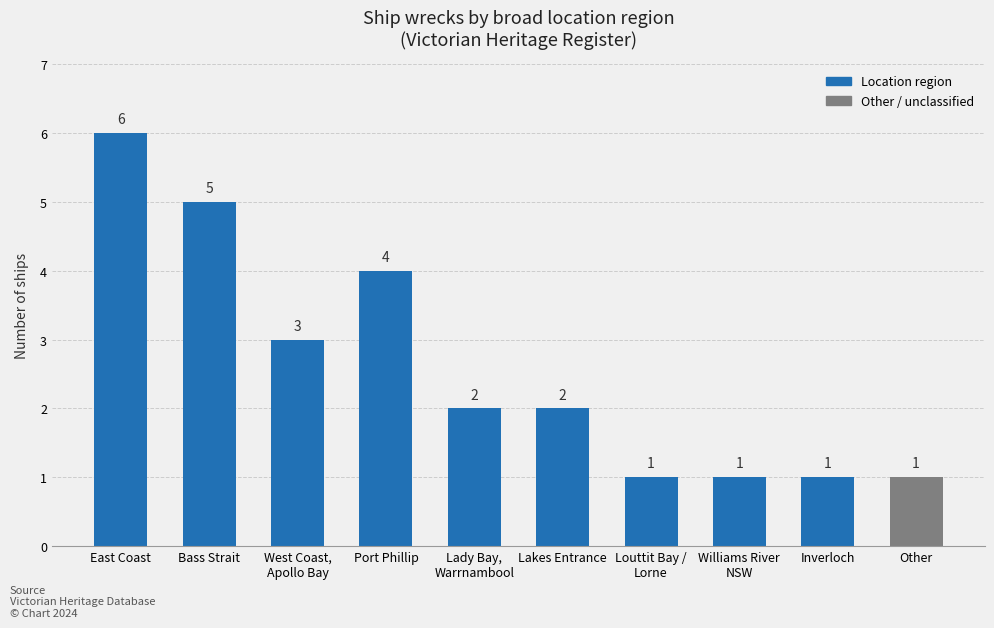

Reading left to right, transcribe all the data shown in this chart.

6	5	3	4	2	2	1	1	1	1